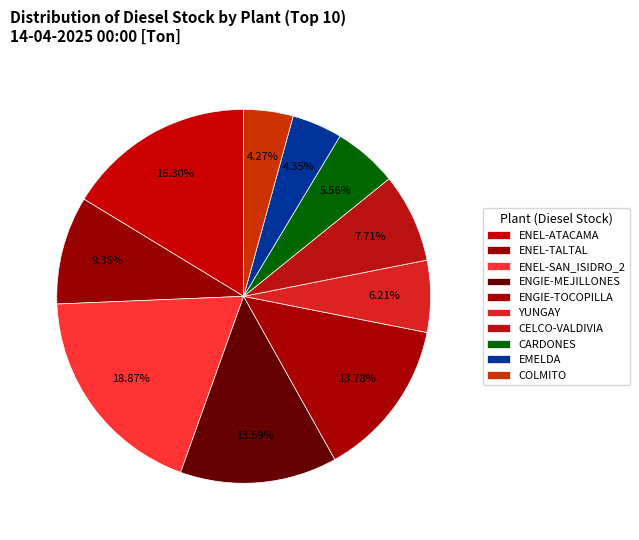

Combined, do EMELDA and CELCO-VALDIVIA account for over 50%?

No